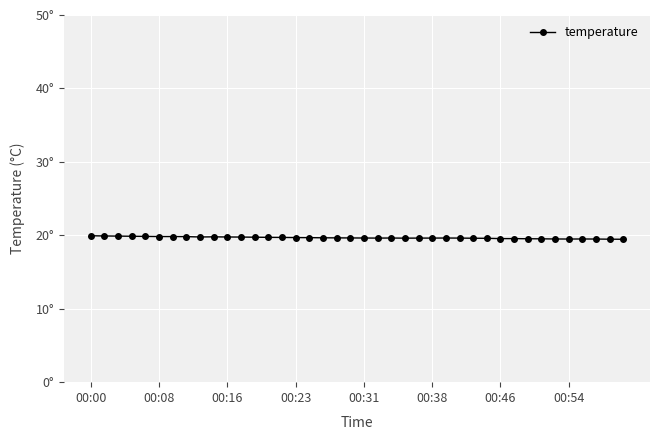

Is this an area chart (filled region under the line)?

No